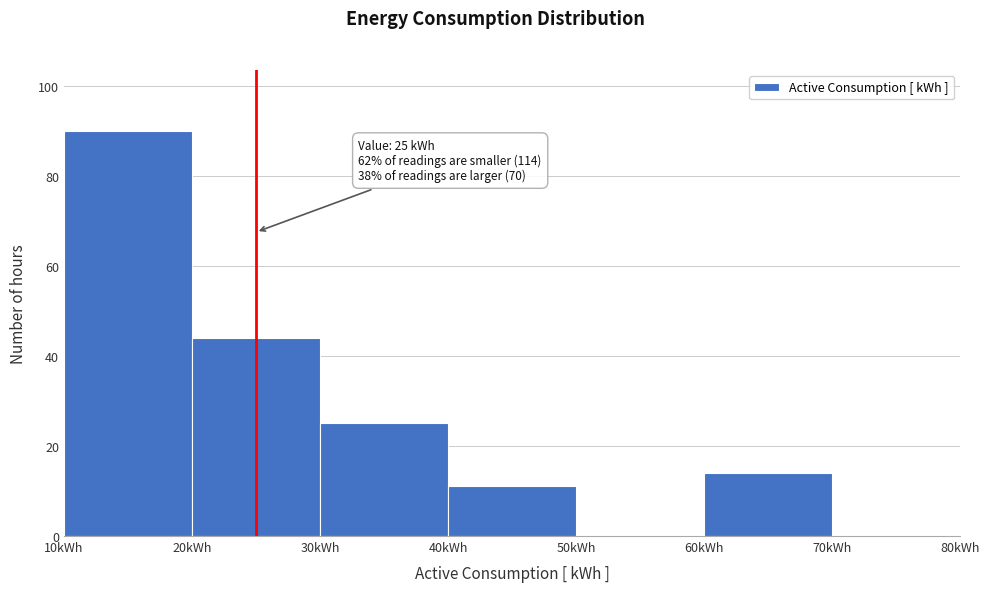

Which range on the x-axis has the tallest bar?

10 to 20